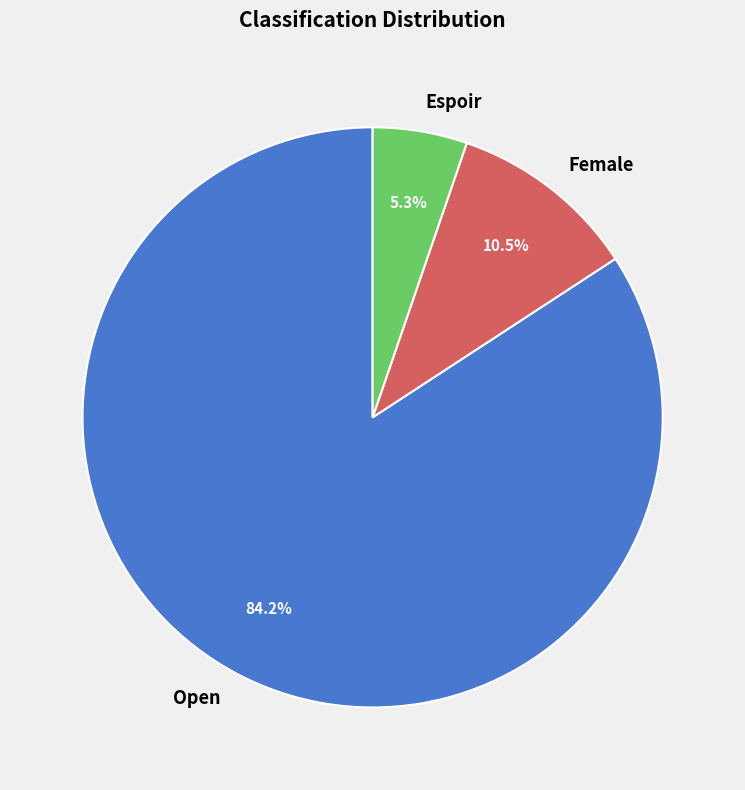

True or false: Open accounts for 97% of the total.

False